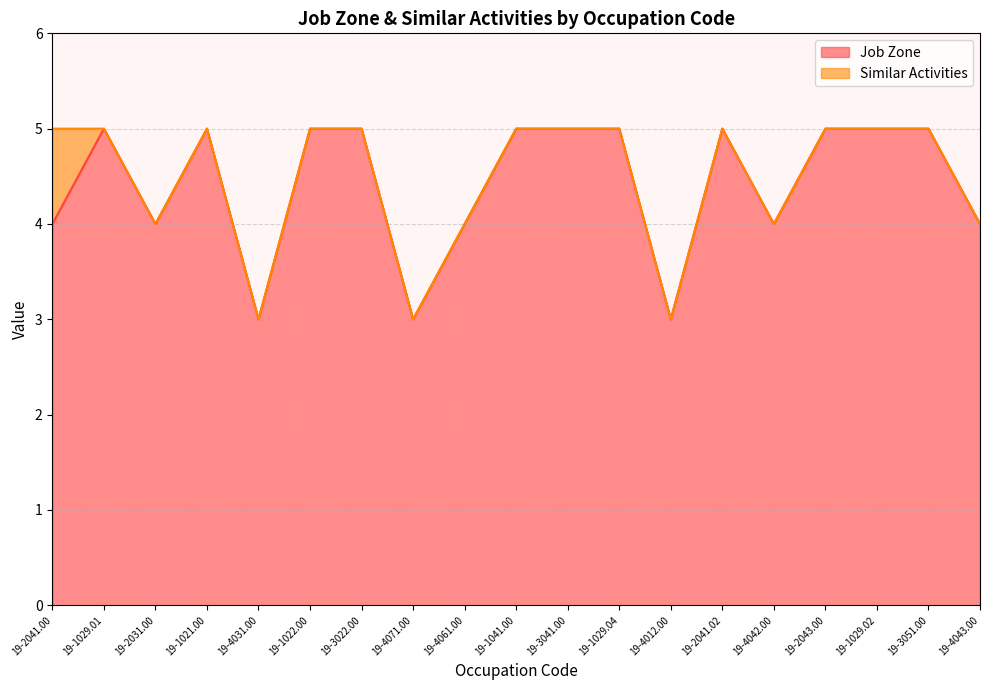

Is it true that the value at 19-4031.00 is 5?

False